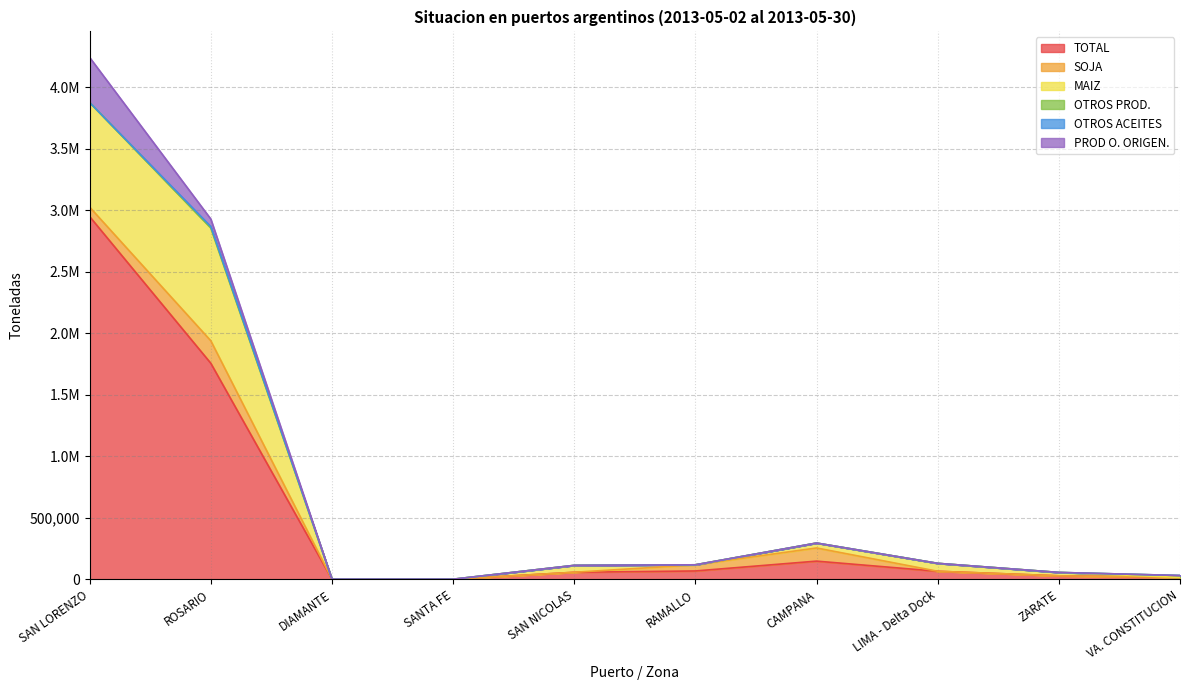

Where is the first local maximum for TOTAL?

CAMPANA